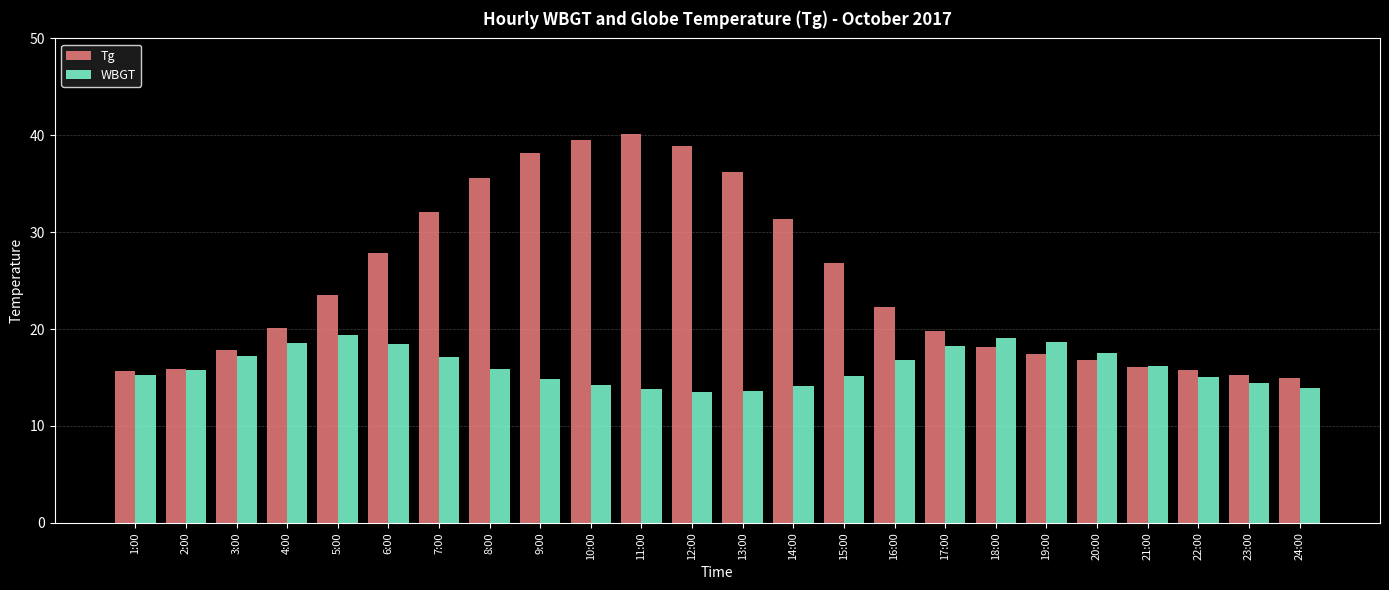

The WBGT series shows 22.1 at 8:00. True or false?

False